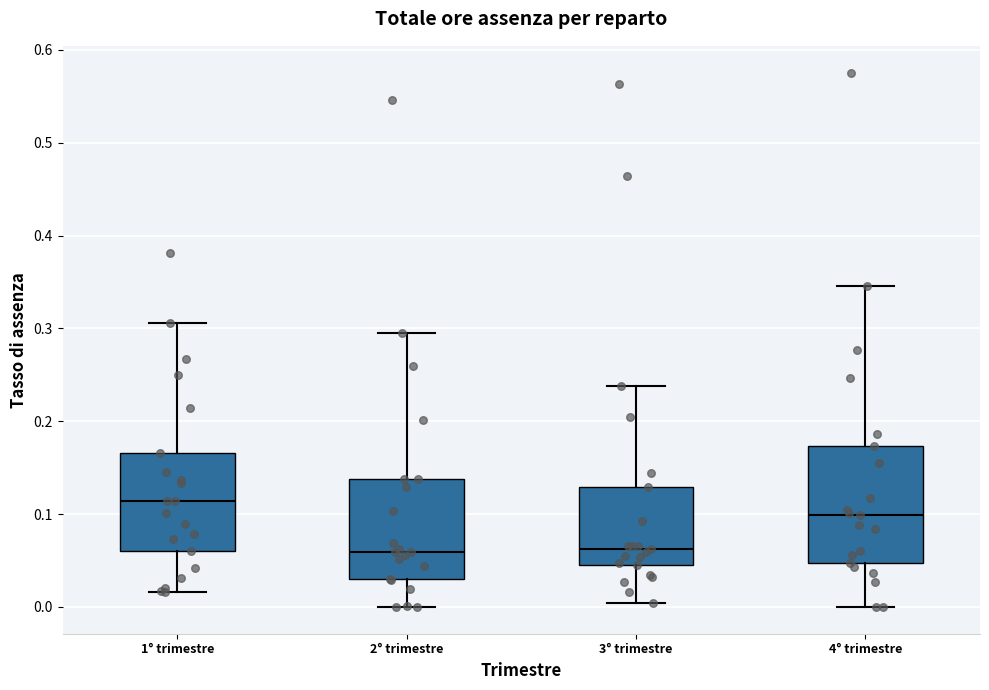

Comparing the boxes themselves (not the whiskers), which one is the tallest?

4° trimestre